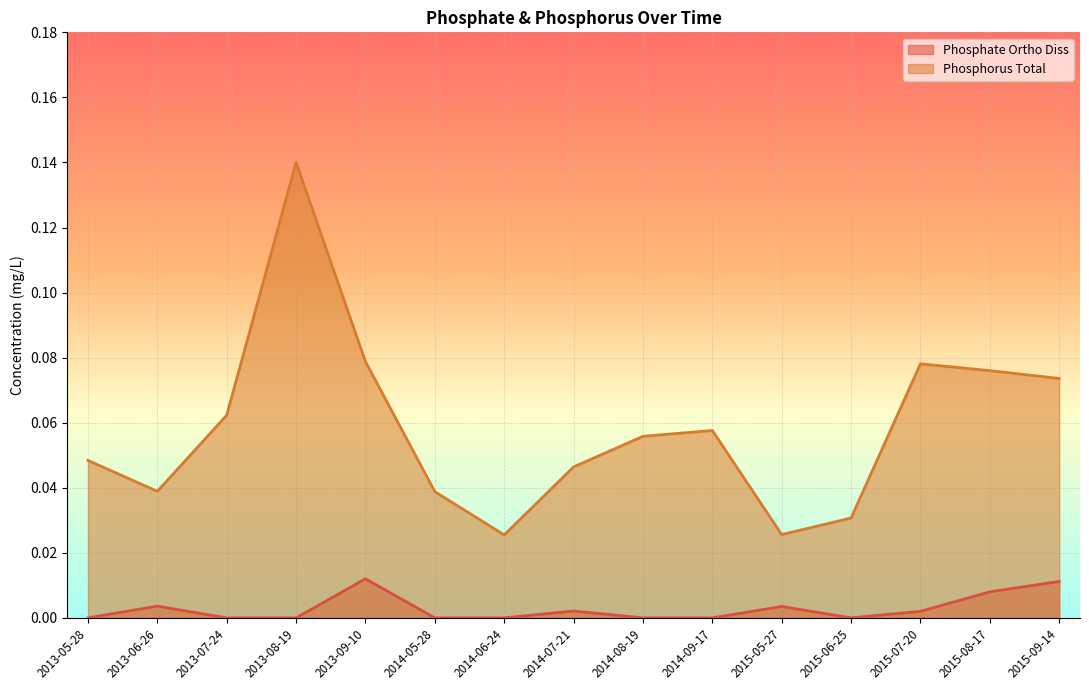

True or false: Phosphate Ortho Diss and Phosphorus Total cross at least once.

False